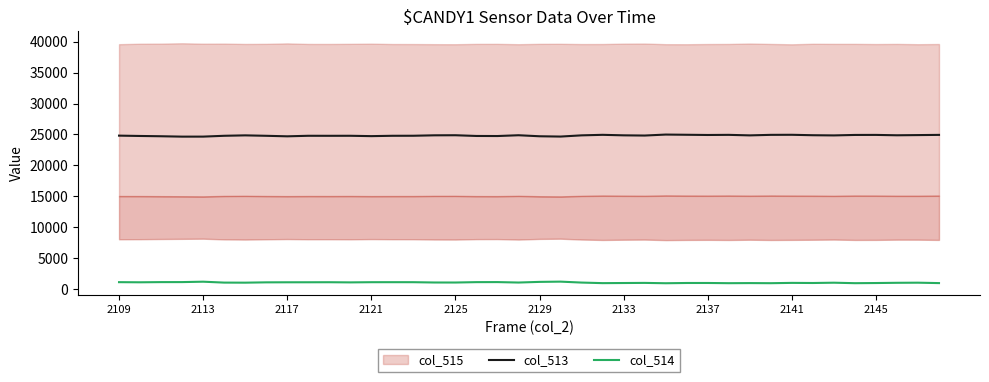

What is the highest value of the col_513 series?

24985